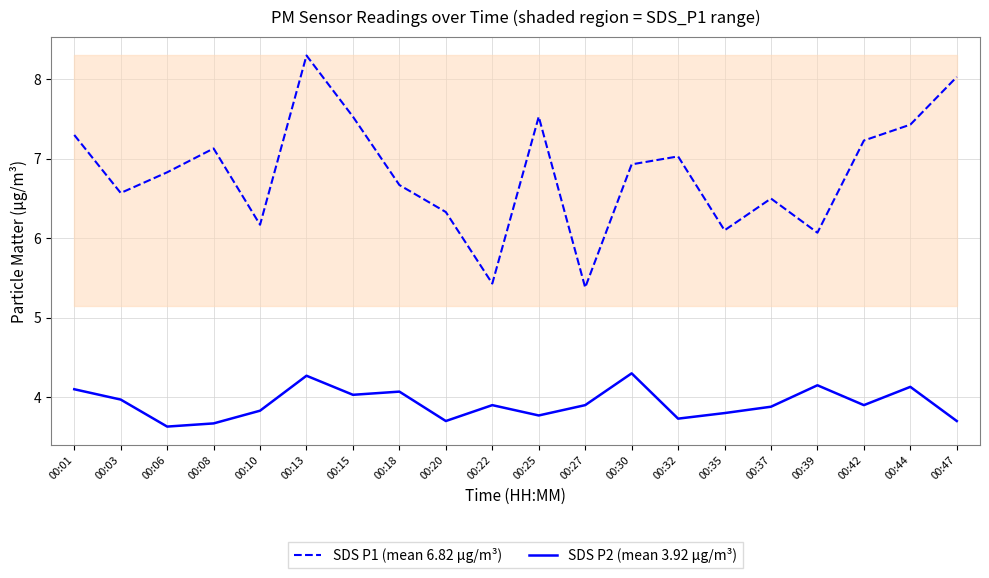

What is the maximum value shown in the chart?

8.3